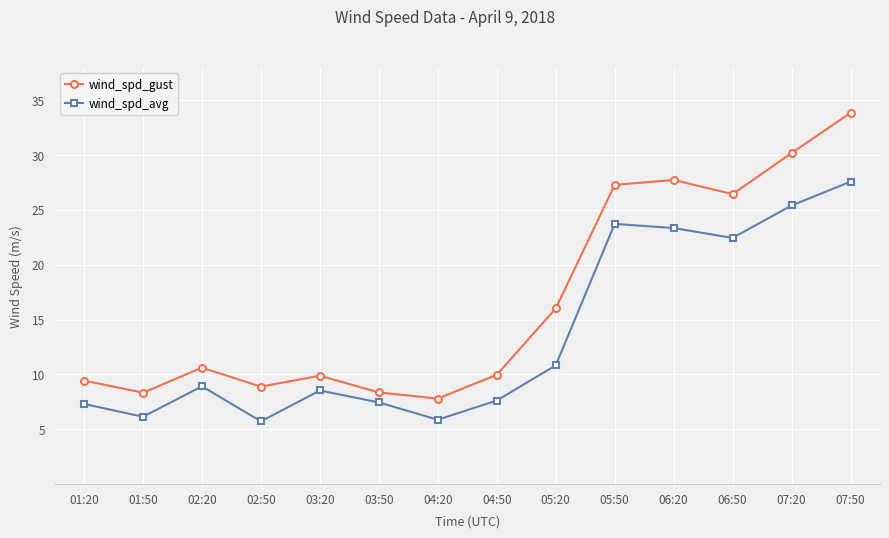

Rank the series at 07:50 from lowest to highest value.

wind_spd_avg, wind_spd_gust